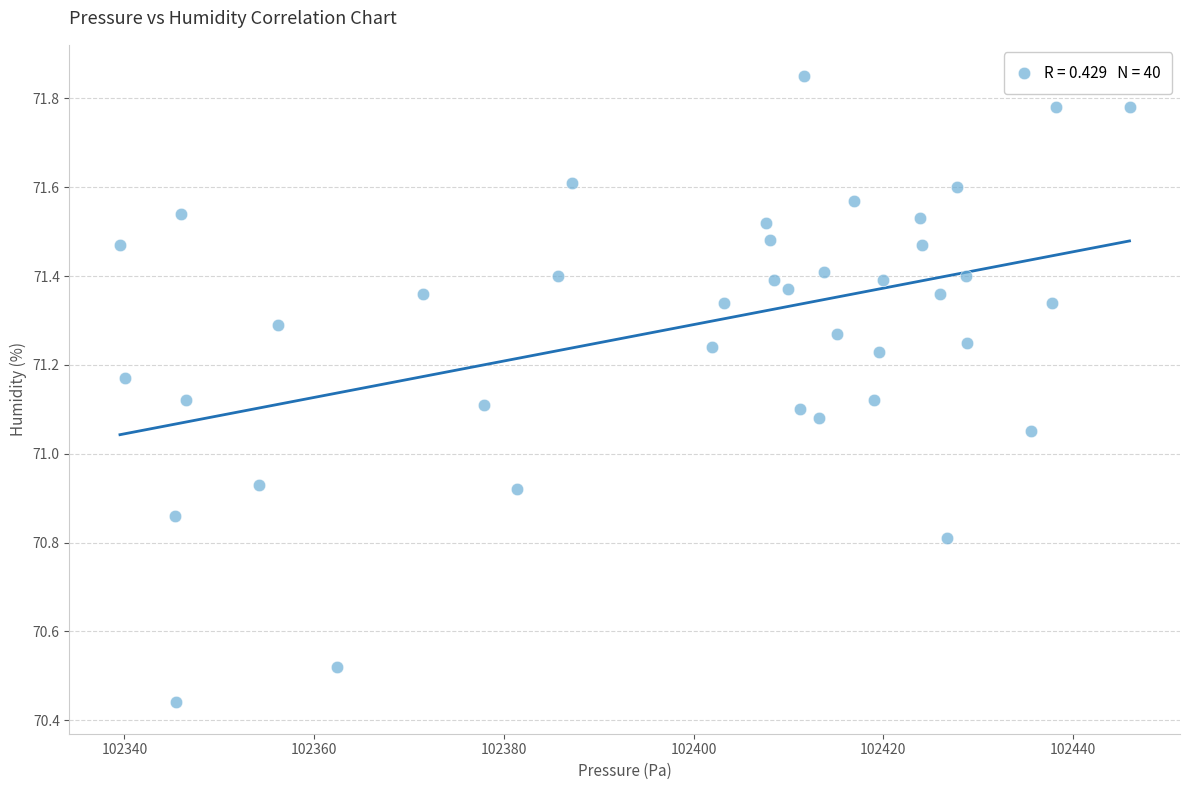

What is the range of X values (max minus min)?

106.4